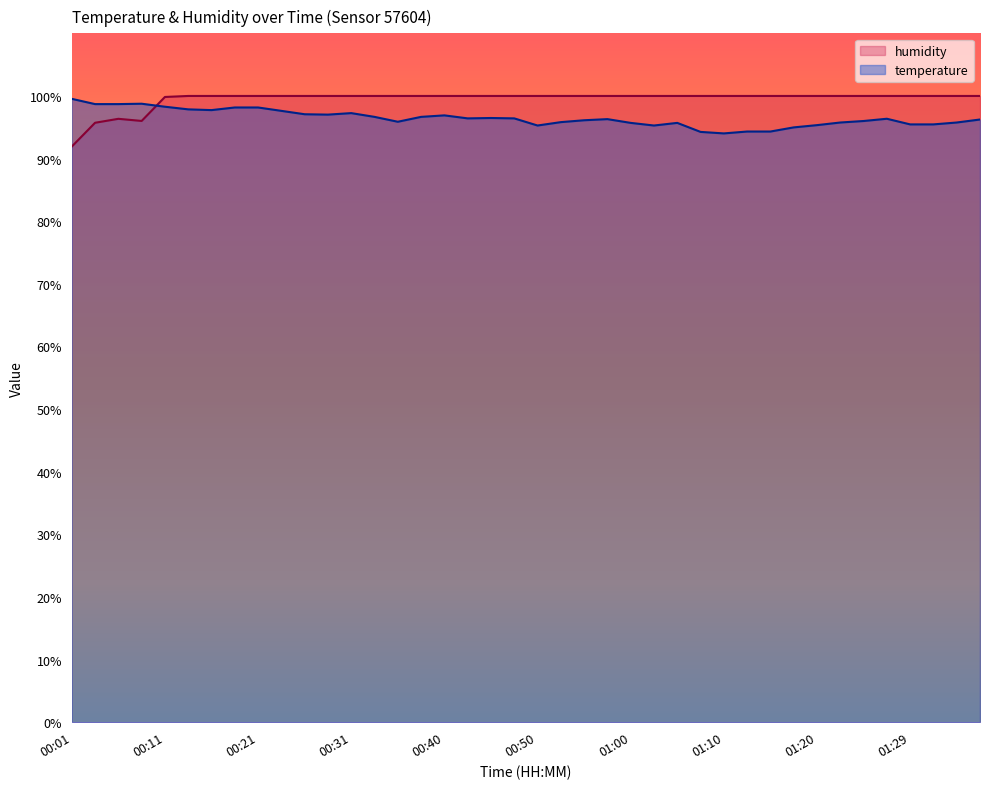

True or false: temperature has more than 0 points higher than both neighbors.

True